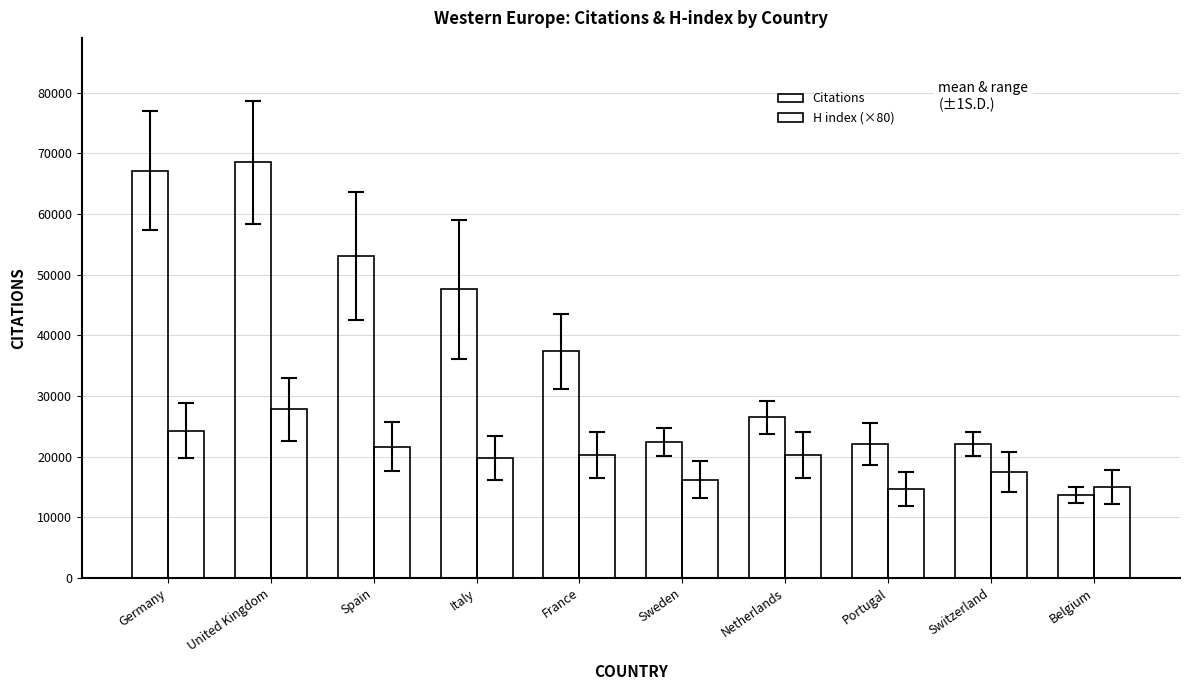

How many data points in H index (×80) are less than 20240?

5